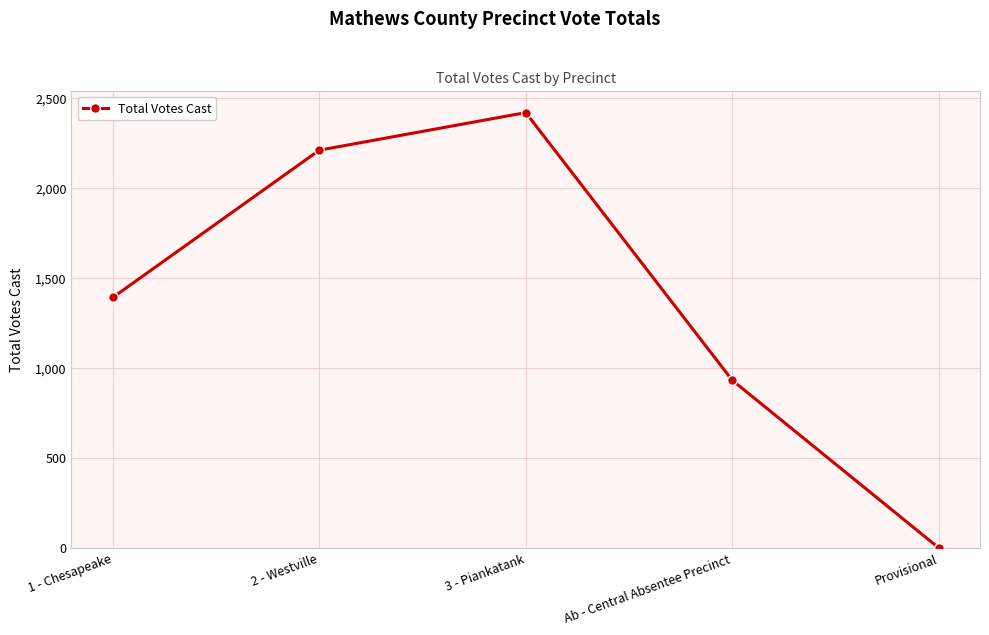

What is the change in value from 1 - Chesapeake to 2 - Westville?

+819